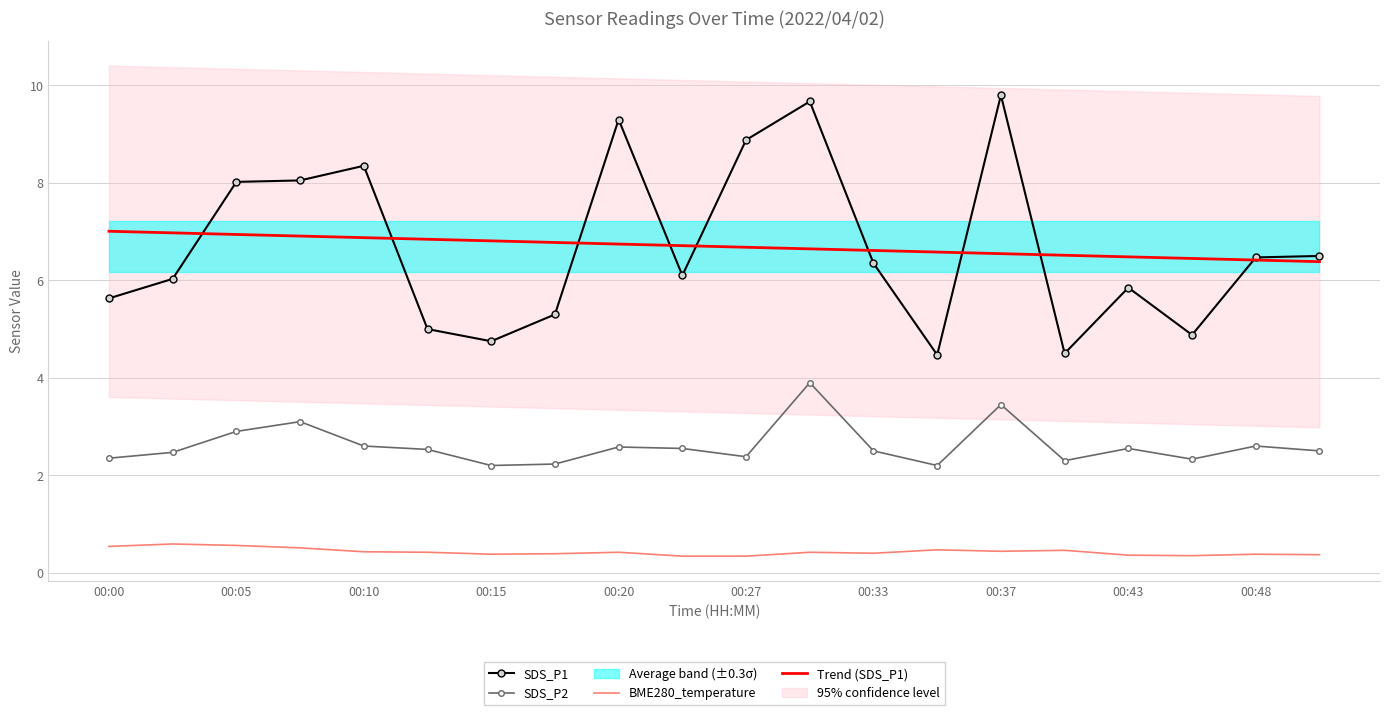

True or false: BME280_temperature and SDS_P2 intersect in this chart.

False